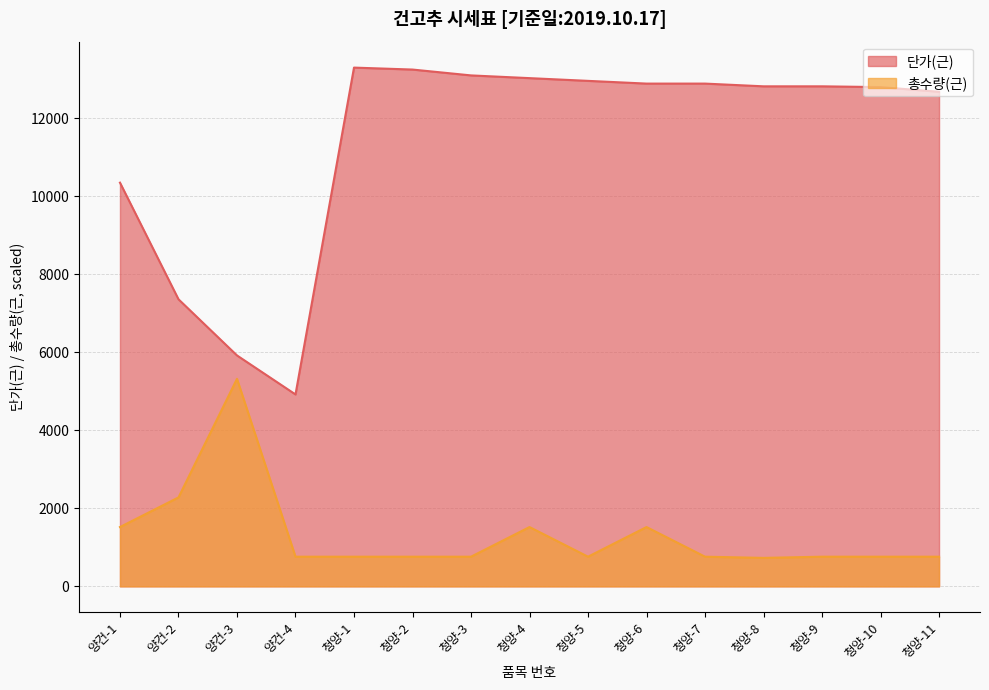

What are all the series names shown in the legend?

단가(근), 총수량(근)